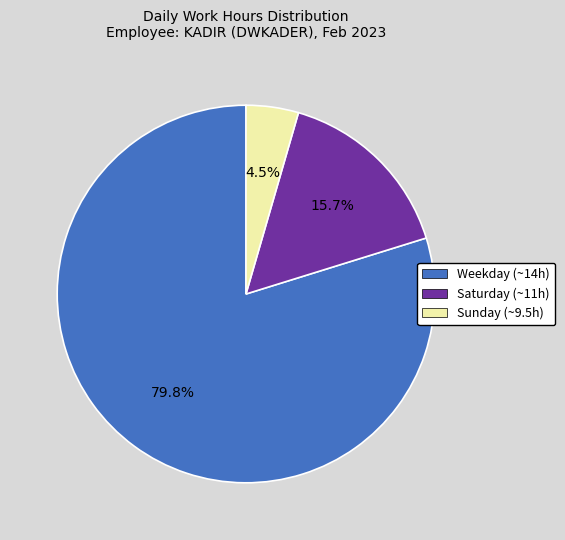

Is there a majority slice in this chart?

Yes